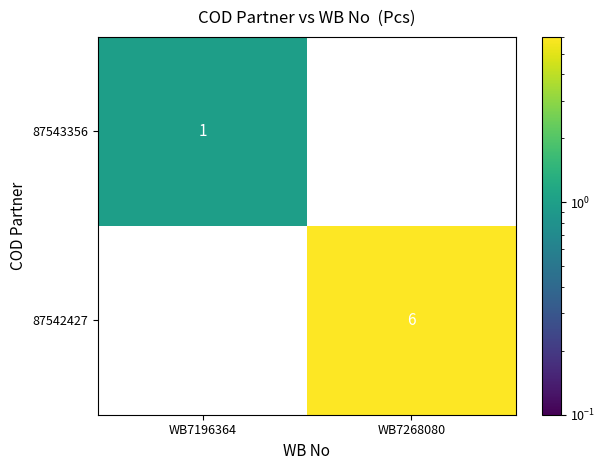

Is it true that 87543356 equals 0 at WB7268080?

True